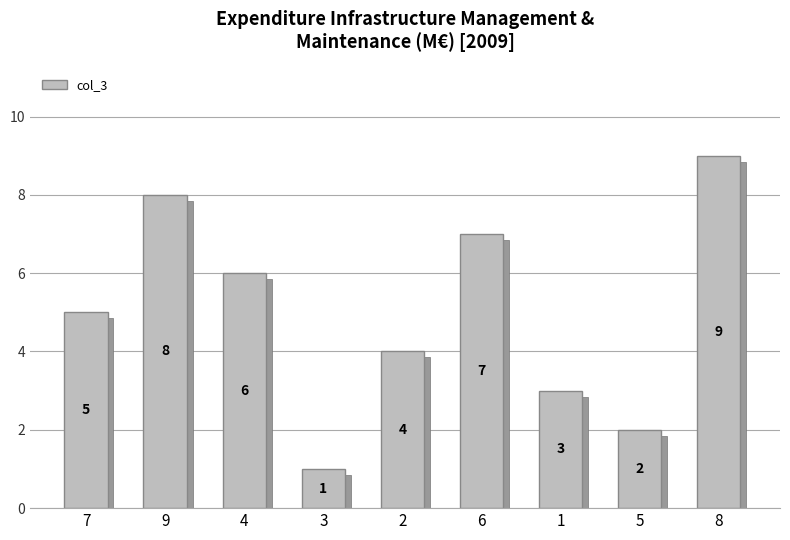

What is the difference between the values at 4 and 6?

1